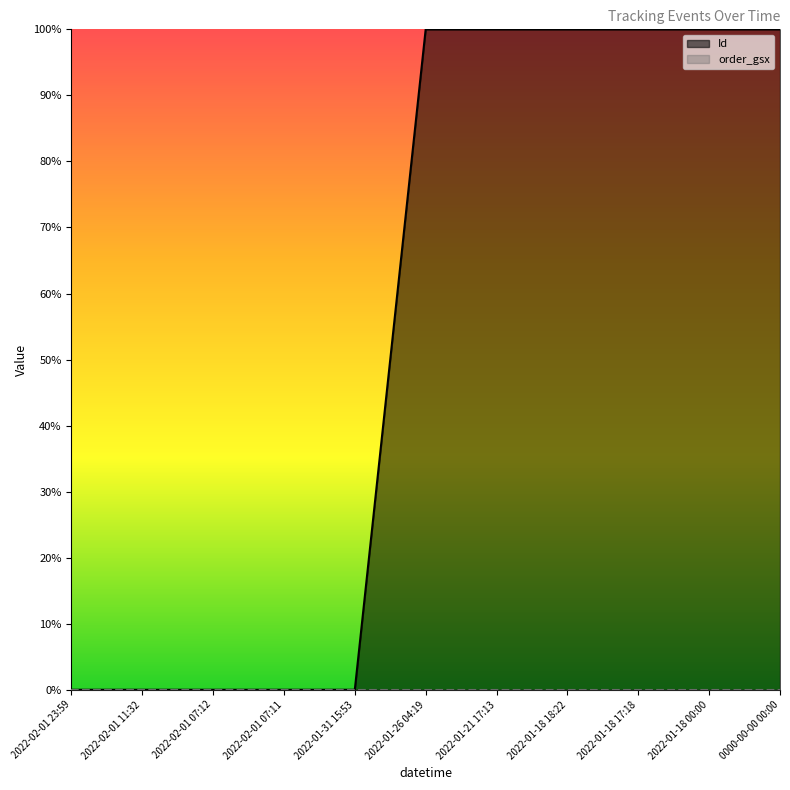

What is the difference between the second highest and second lowest values?

1.0